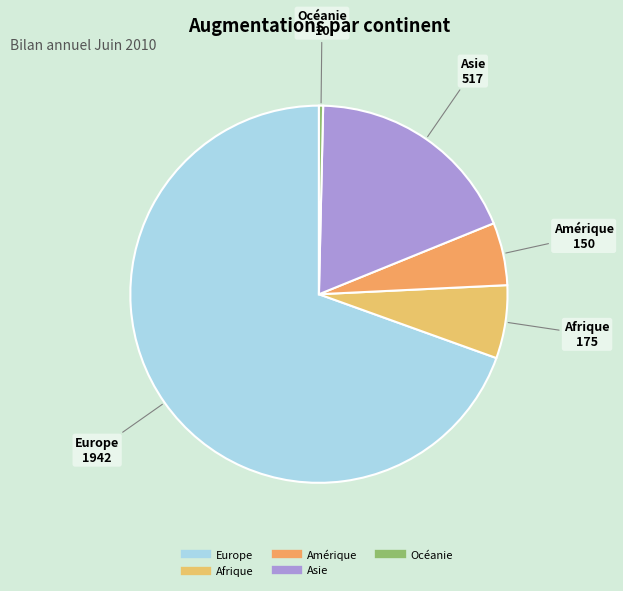

Does Europe represent more than half of the total?

Yes